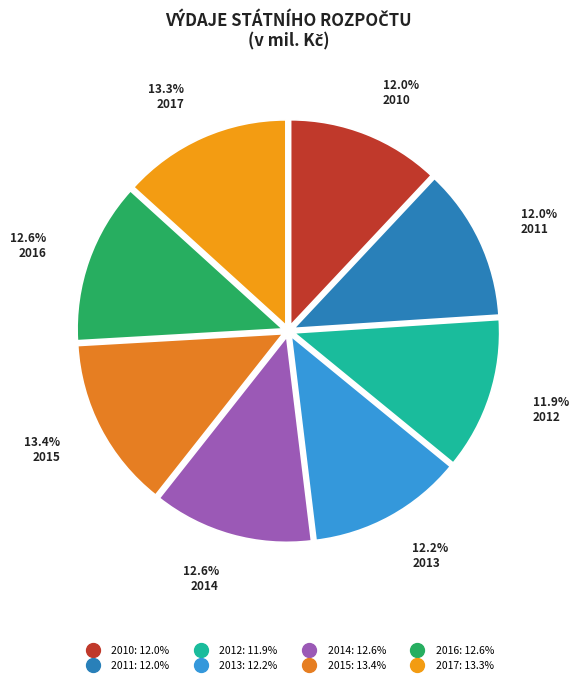

To the nearest percent, what percentage of the pie is 2010?

12%